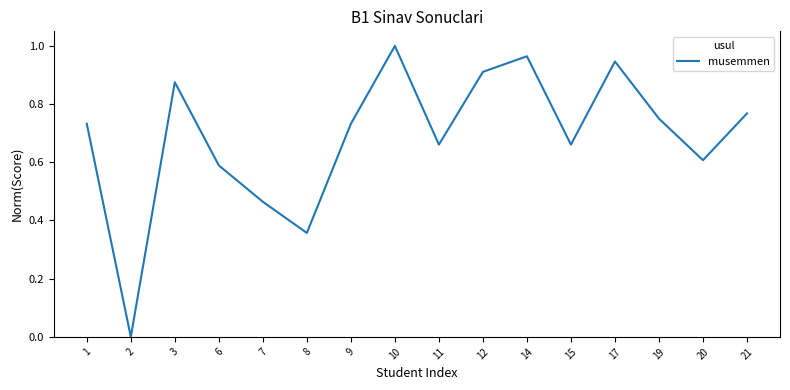

Where is the first local minimum?

2